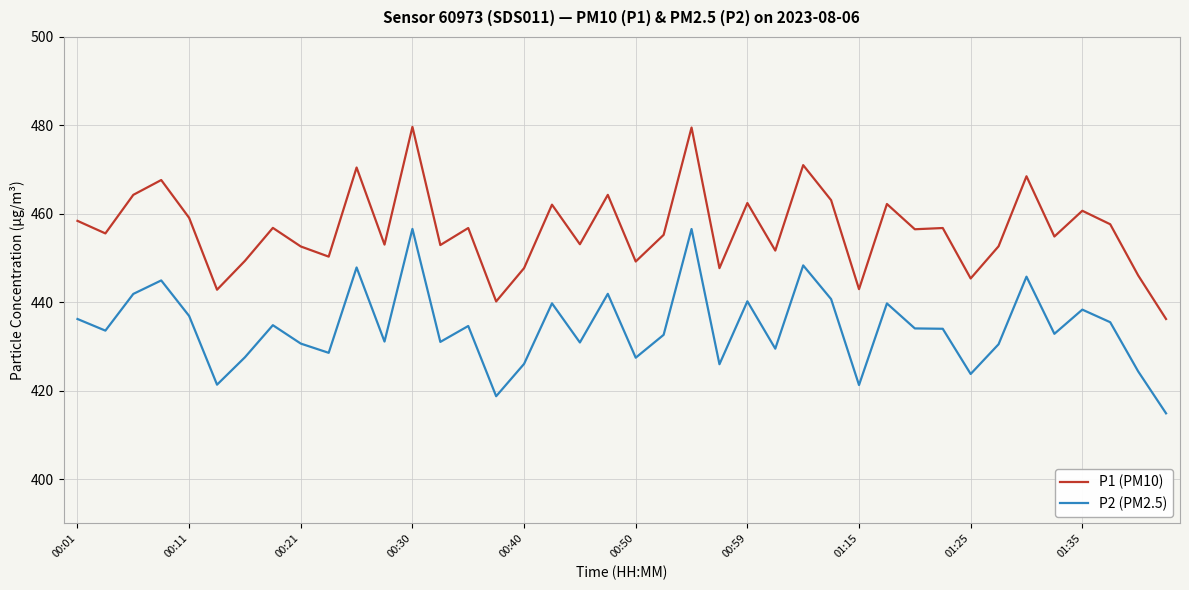

What is the average value of the P2 (PM2.5) series?

434.3